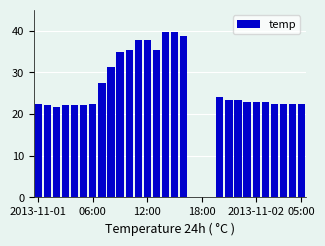

How many series are shown in this chart?

1